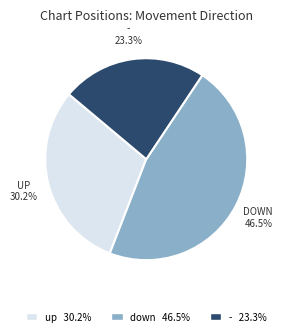

To the nearest percent, what is the difference between the largest and smallest slice percentages?

23%